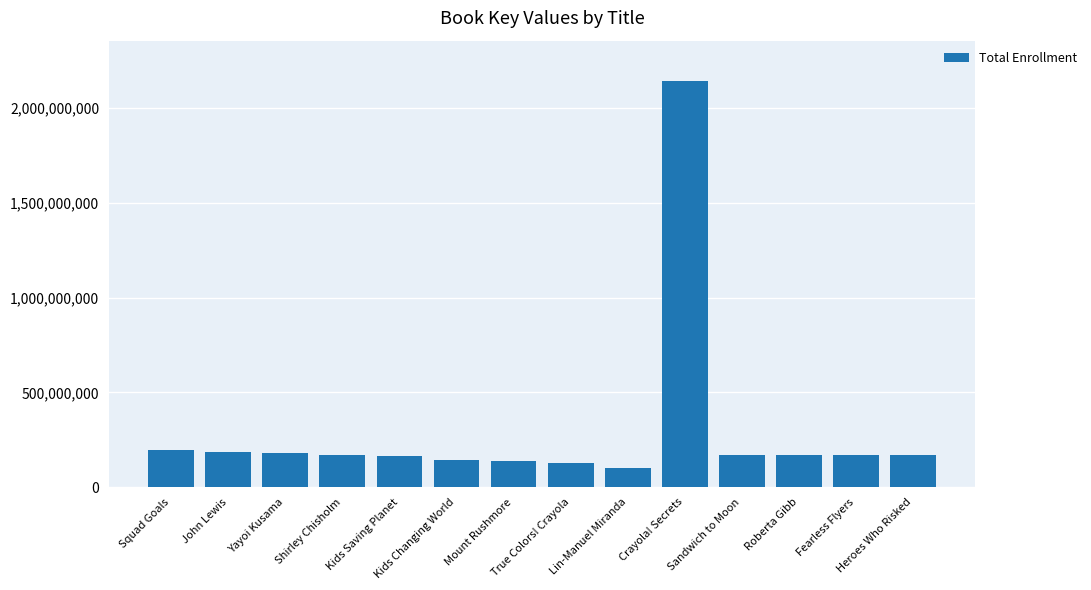

Which has a higher value, Crayola! Secrets or True Colors! Crayola?

Crayola! Secrets